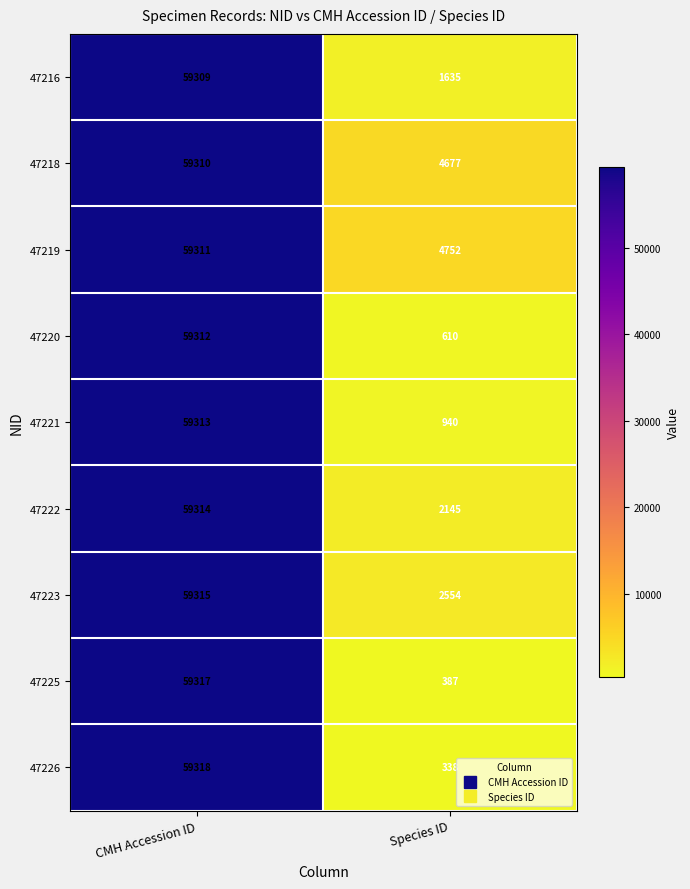

Reading left to right, what are all the values shown in this chart?

47216: 59309	1635
47218: 59310	4677
47219: 59311	4752
47220: 59312	610
47221: 59313	940
47222: 59314	2145
47223: 59315	2554
47225: 59317	387
47226: 59318	338